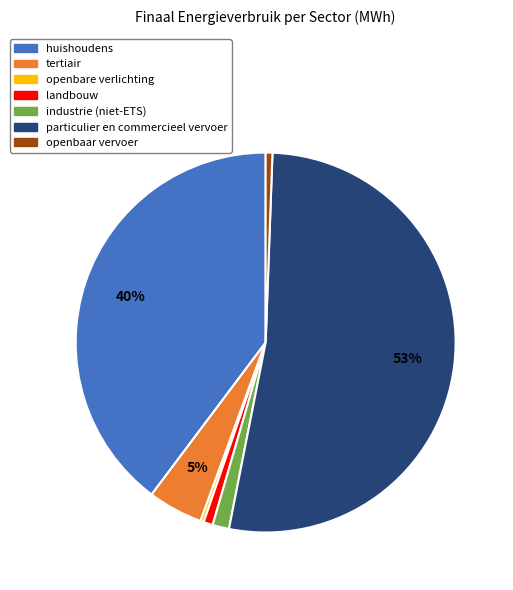

Count the number of slices in the pie.

7